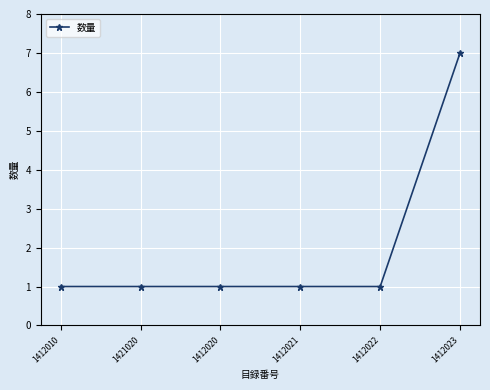

Reading right to left, what are all the values shown in this chart?

7	1	1	1	1	1